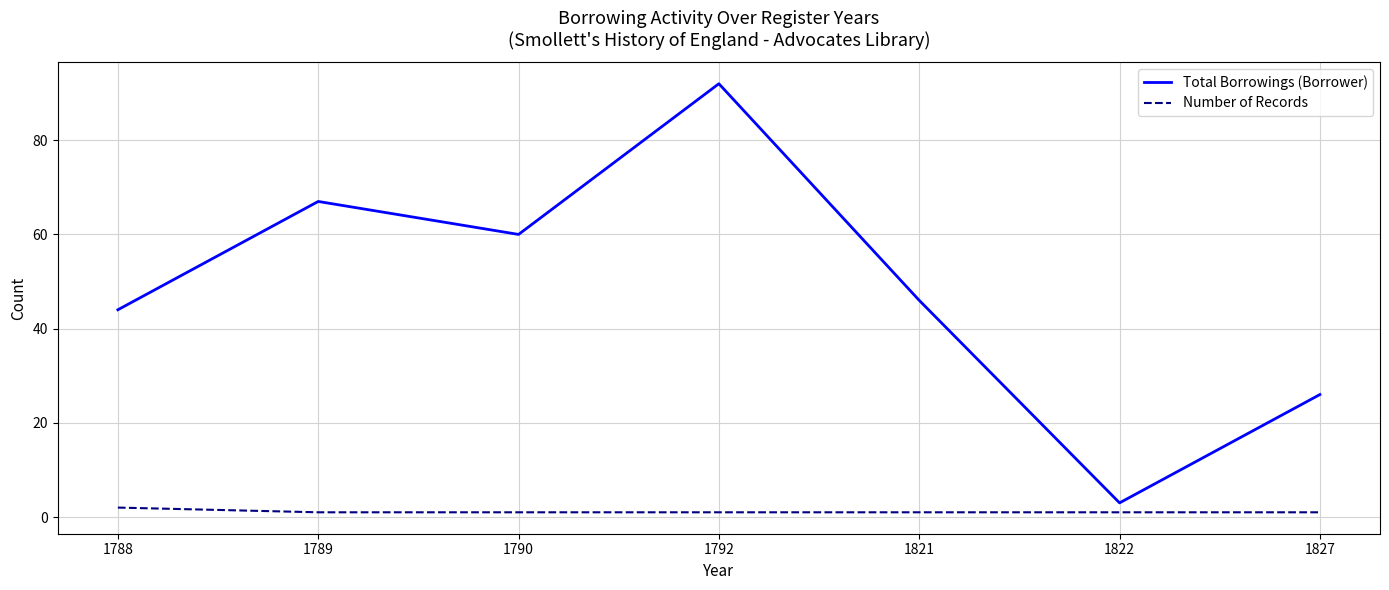

Which label corresponds to the largest value in the chart?

1792